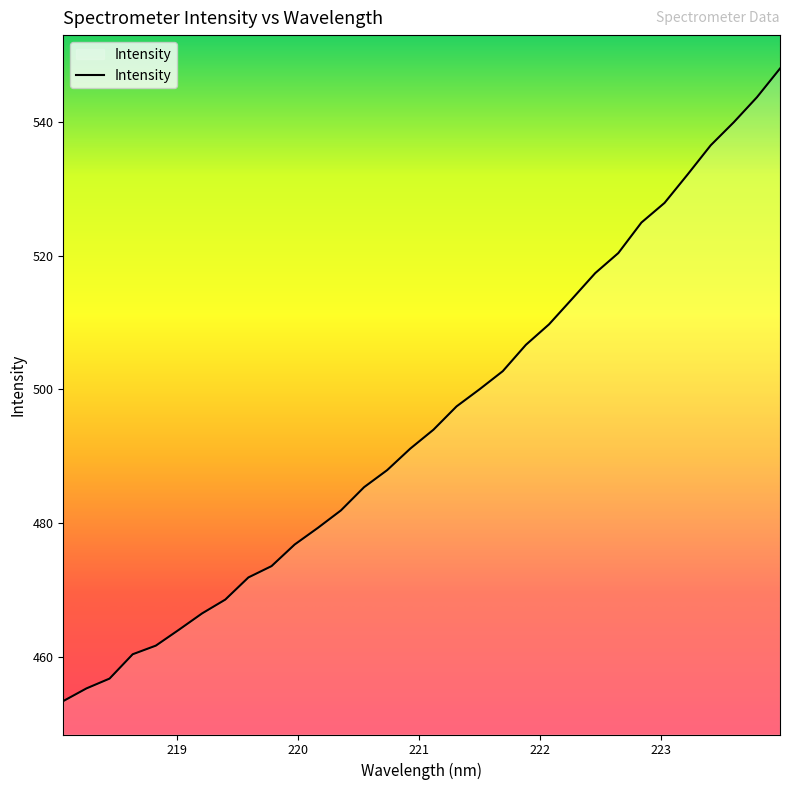

What is the difference between the maximum and minimum values?

94.6